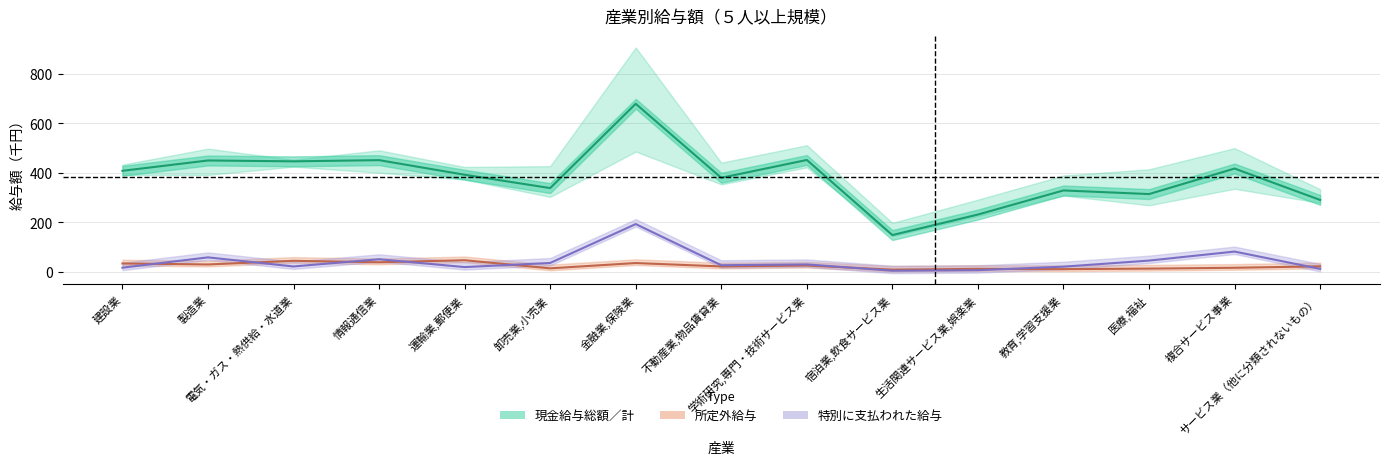

What is the sum of all 所定外給与 values?

373.0